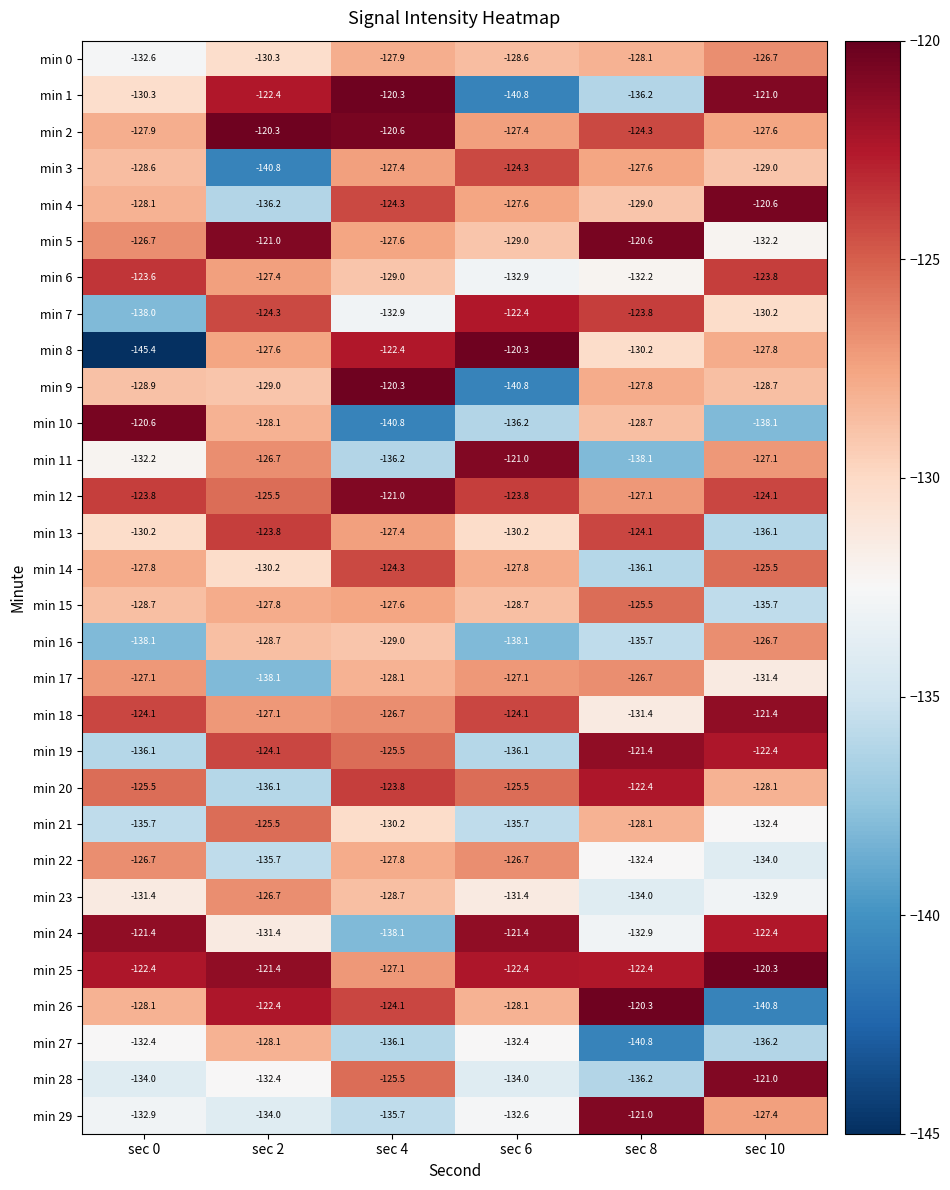

Where does the min 3 series first go above -127?

sec 6